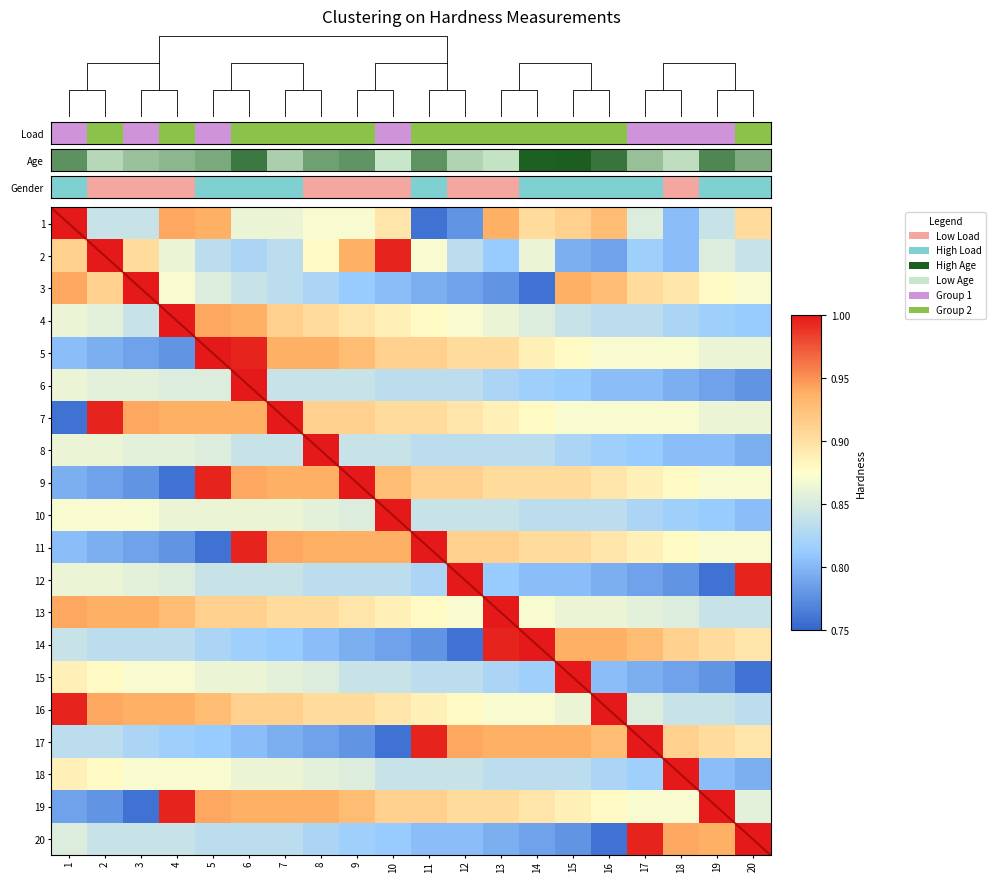

What is the maximum value for 5?

1.0